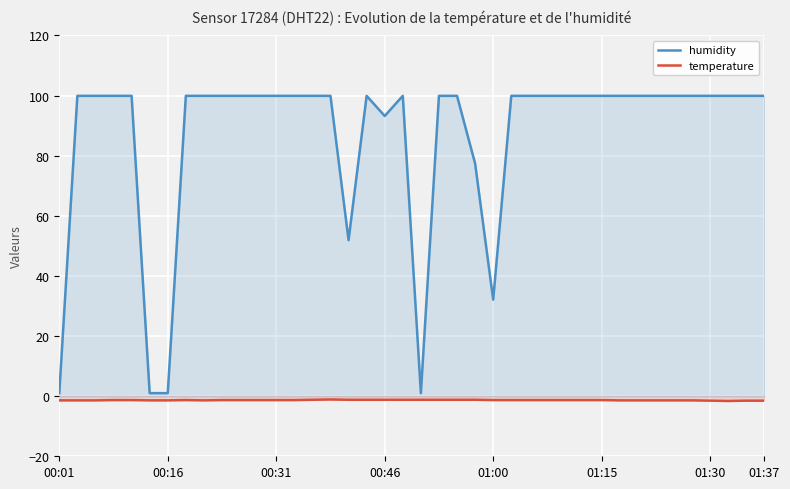

True or false: humidity has a value of 150.8 at 00:46.

False